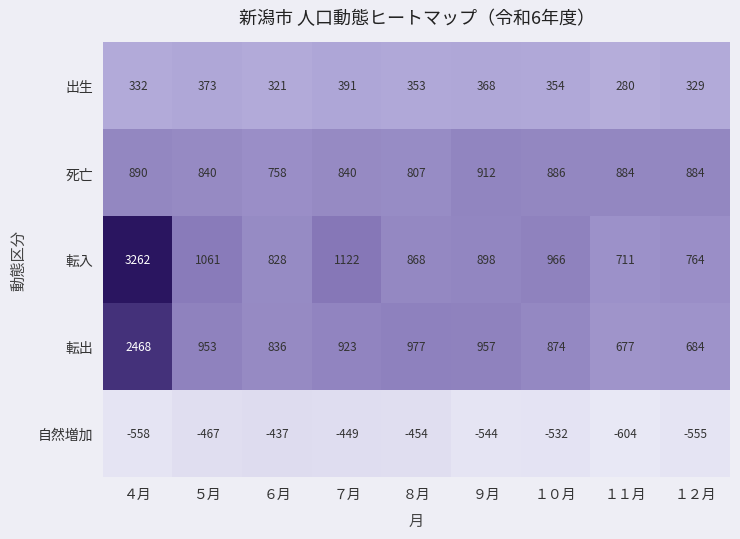

At how many categories does at least one series exceed 2431?

1